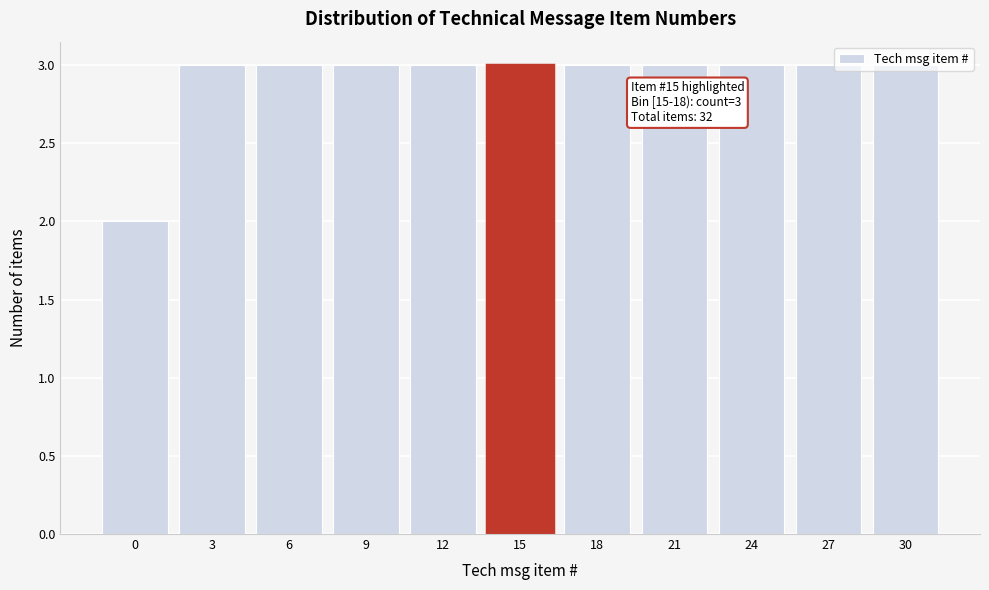

True or false: the data shows 1 at 15.

False